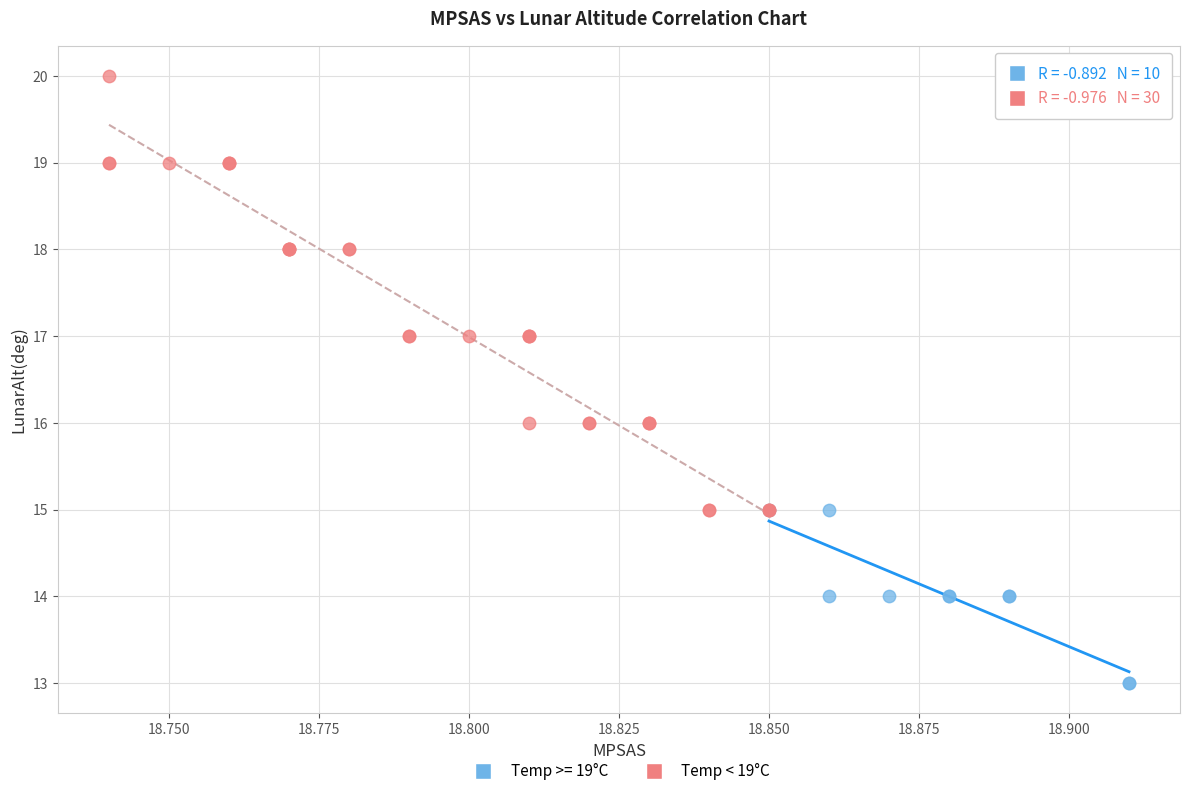

Which series contains the lowest Y value?

Temp >= 19°C